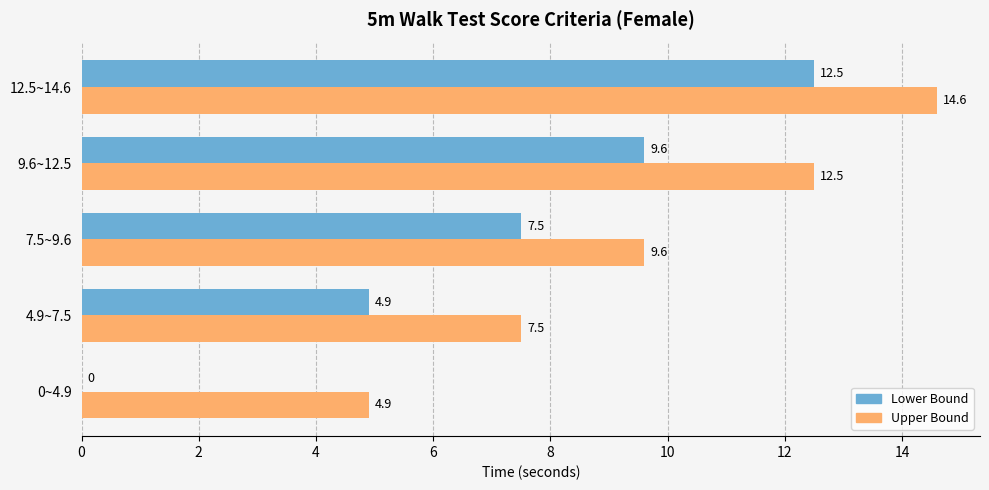

What is the sum of all Lower Bound values?

34.5